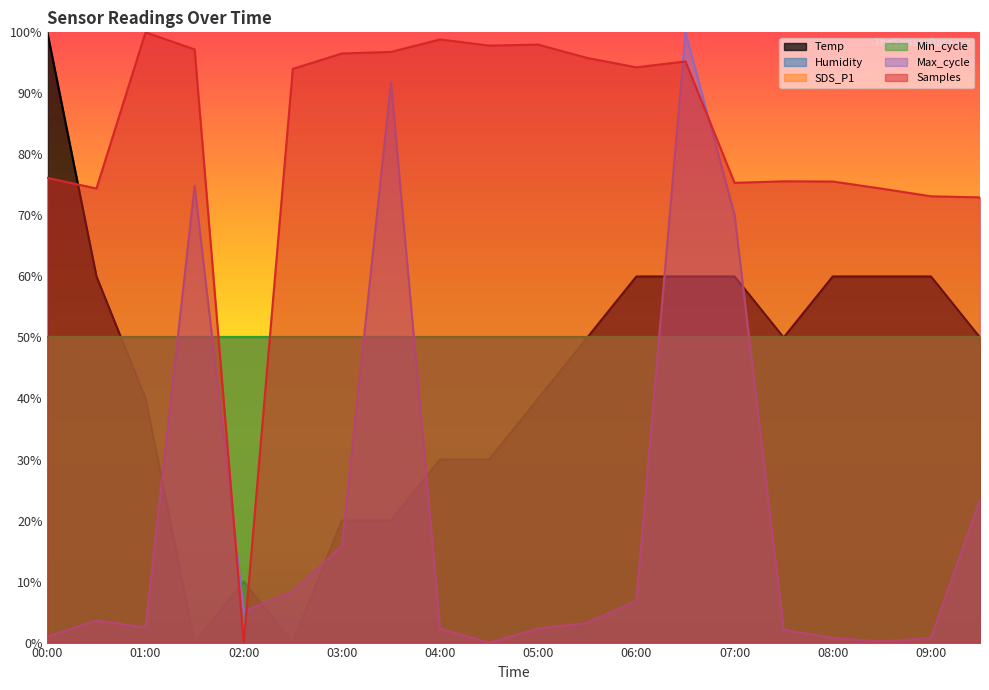

What is the label of the 14th point from the left?

06:30